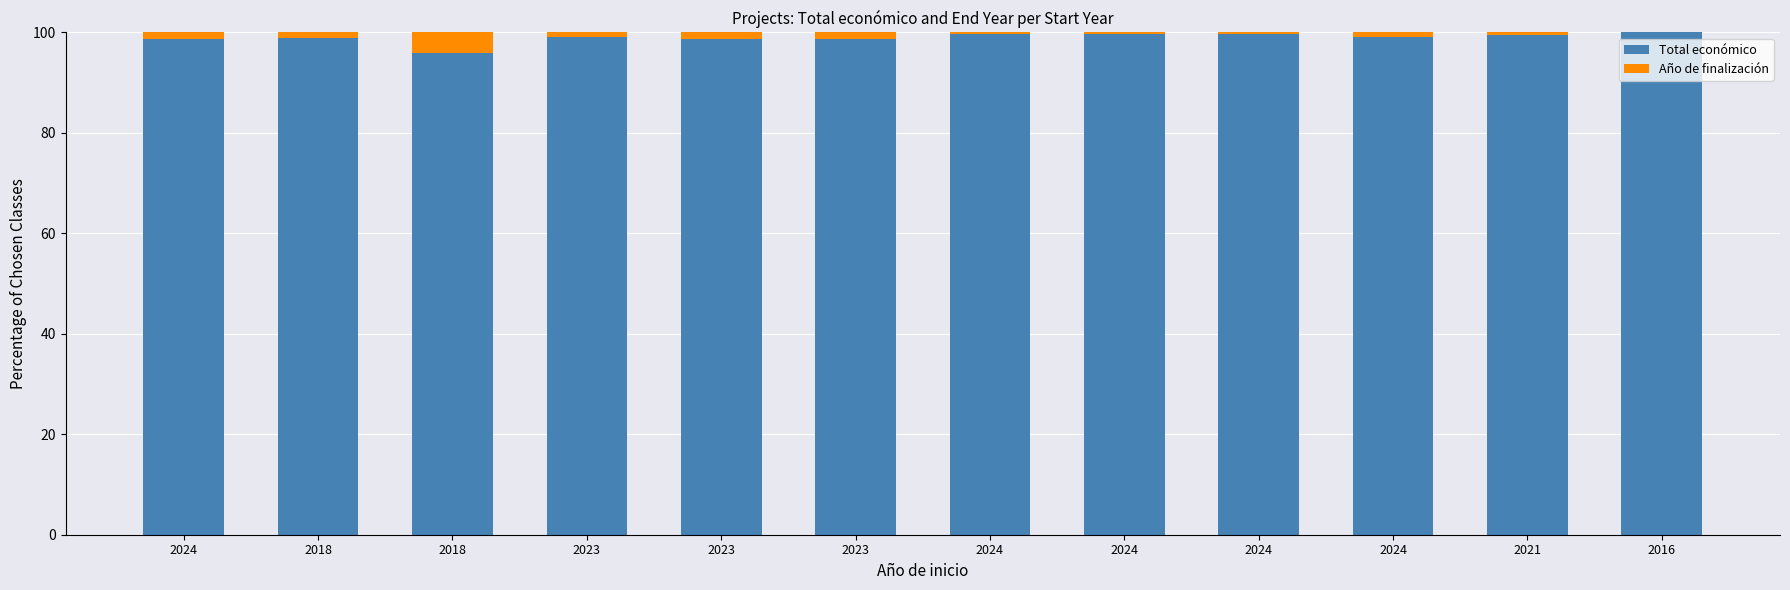

Which category has the highest value in the Total económico series?

2016